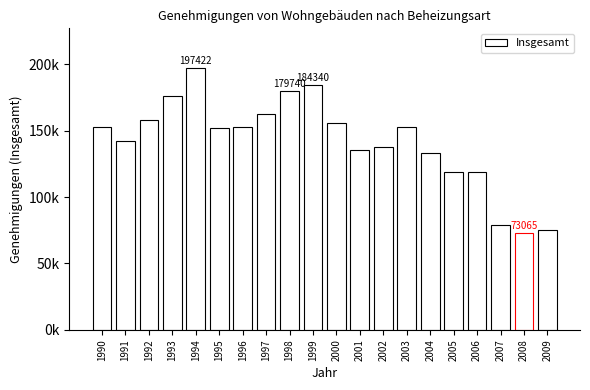

Are the bars horizontal?

No